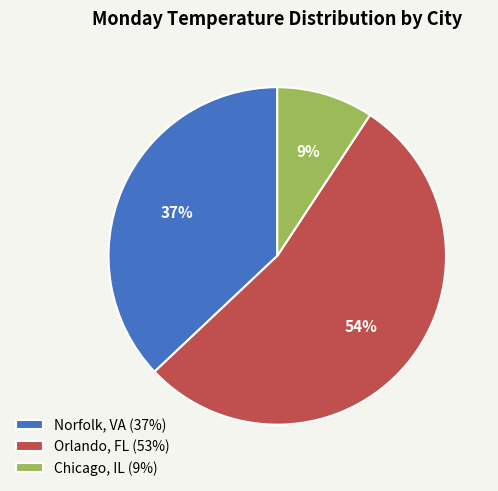

Does any single category account for the majority?

Yes